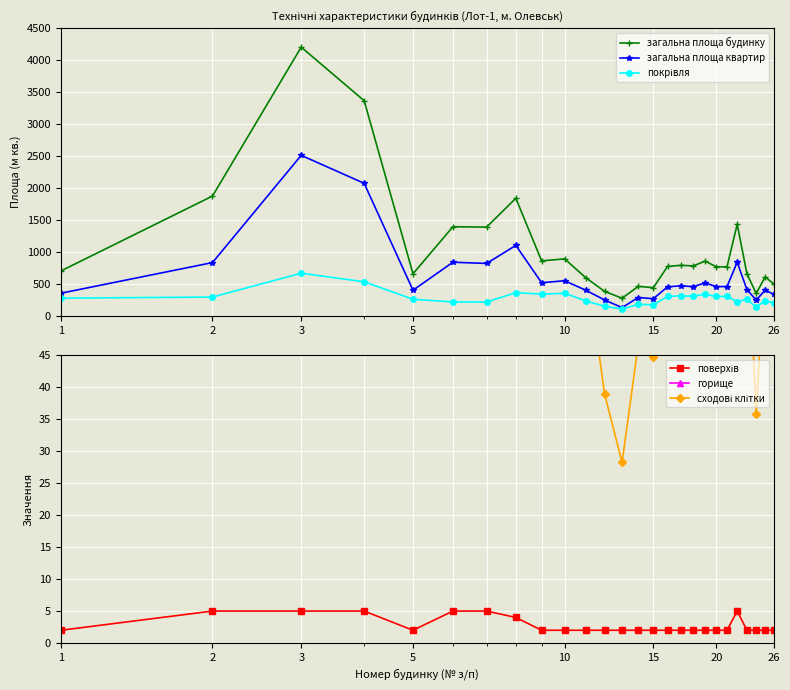

True or false: загальна площа будинку and загальна площа квартир cross at least once.

False